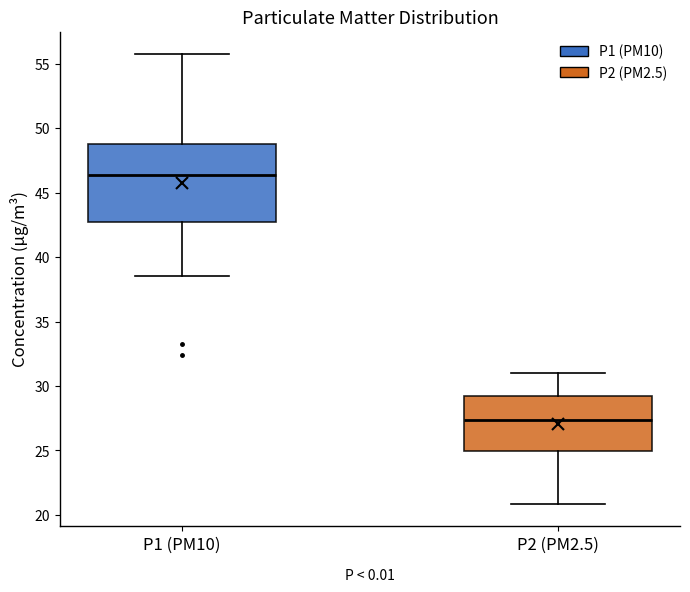

Which box's median line is the lowest?

P2 (PM2.5)